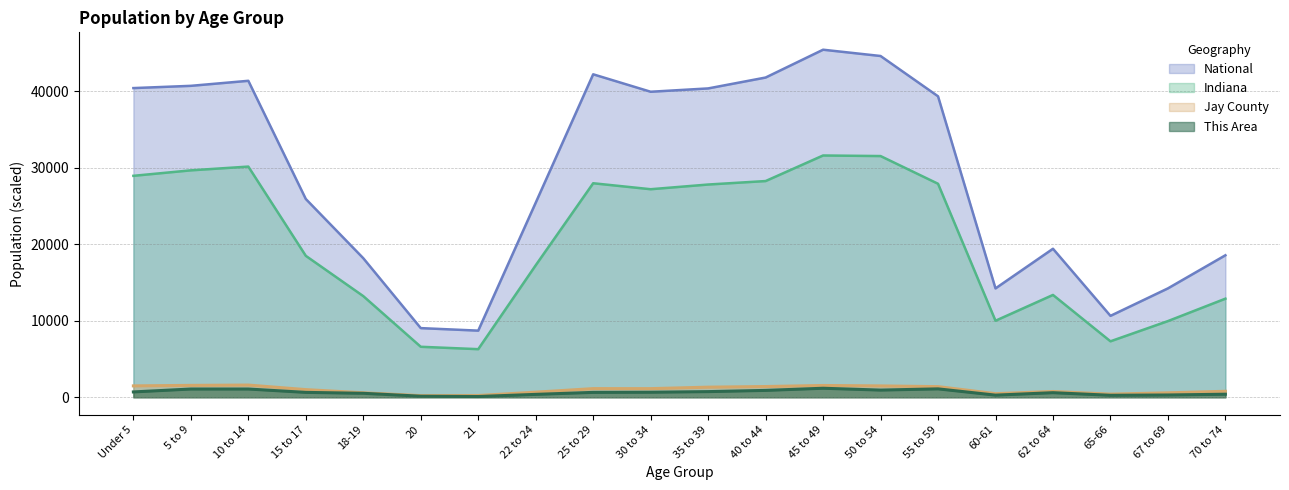

At how many categories does at least one series exceed 1131?

20